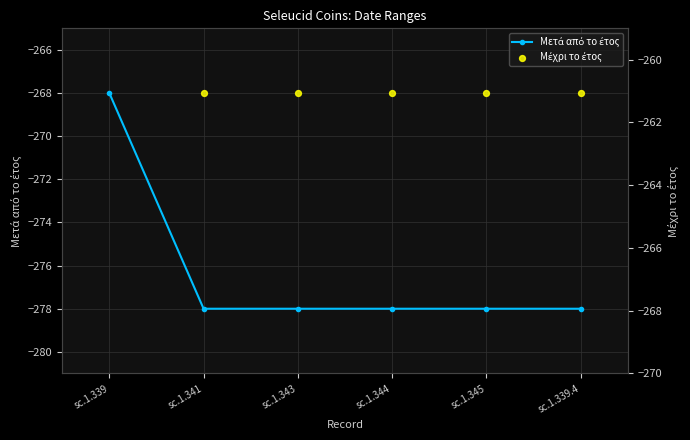

At how many categories does at least one series exceed -269?

6